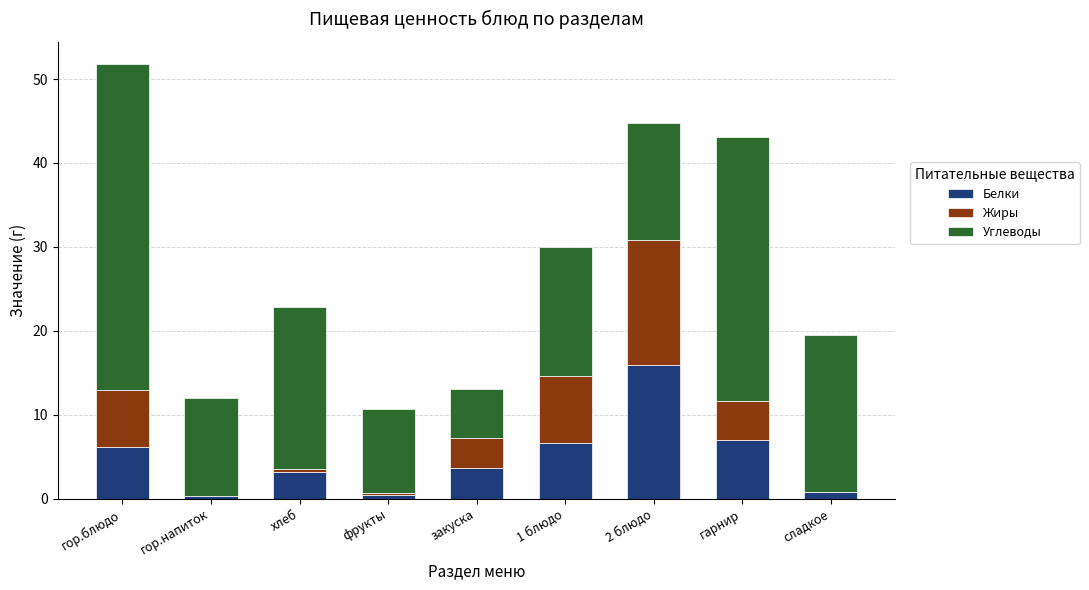

What is the total value across all series at 2 блюдо?

44.8